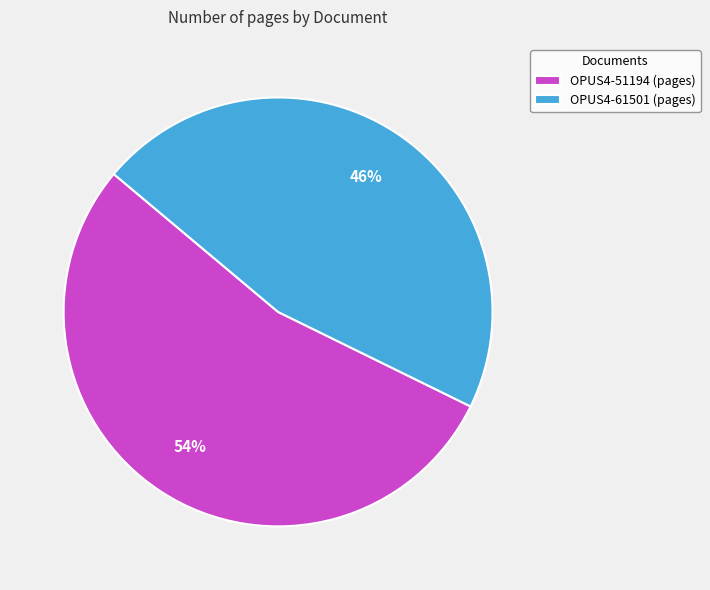

Which slice is the largest?

OPUS4-51194